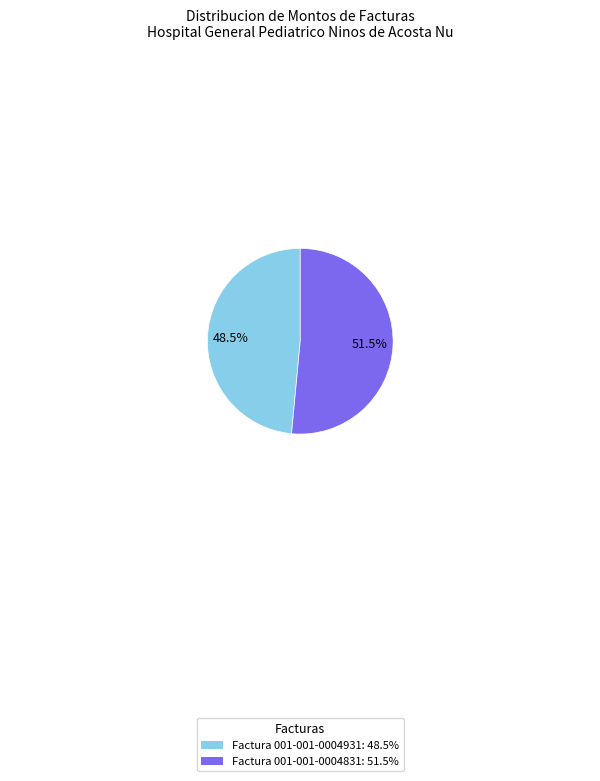

What is the largest slice in the pie chart?

Factura 001-001-0004831